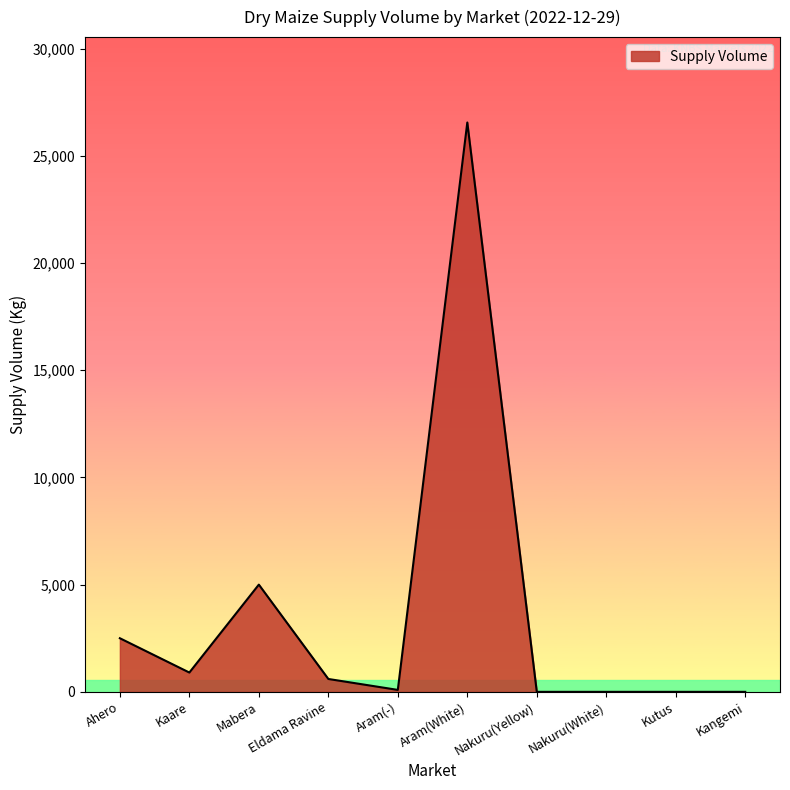

Does the chart display data point markers on the line(s)?

No